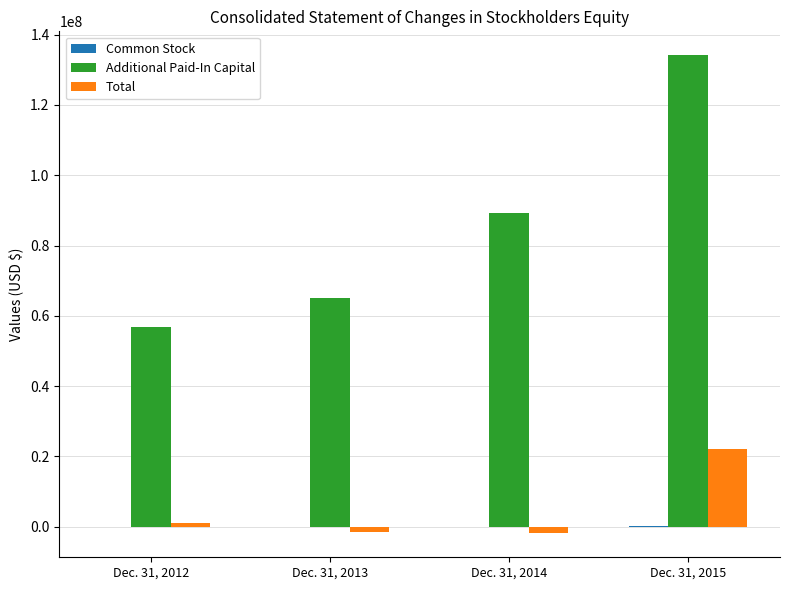

What is the total value across all series at Dec. 31, 2013?

63398165